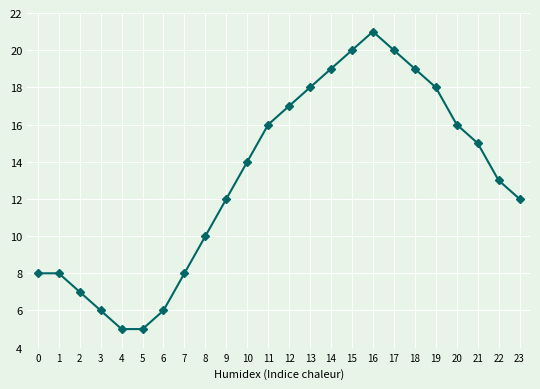

What is the greatest value displayed?

21